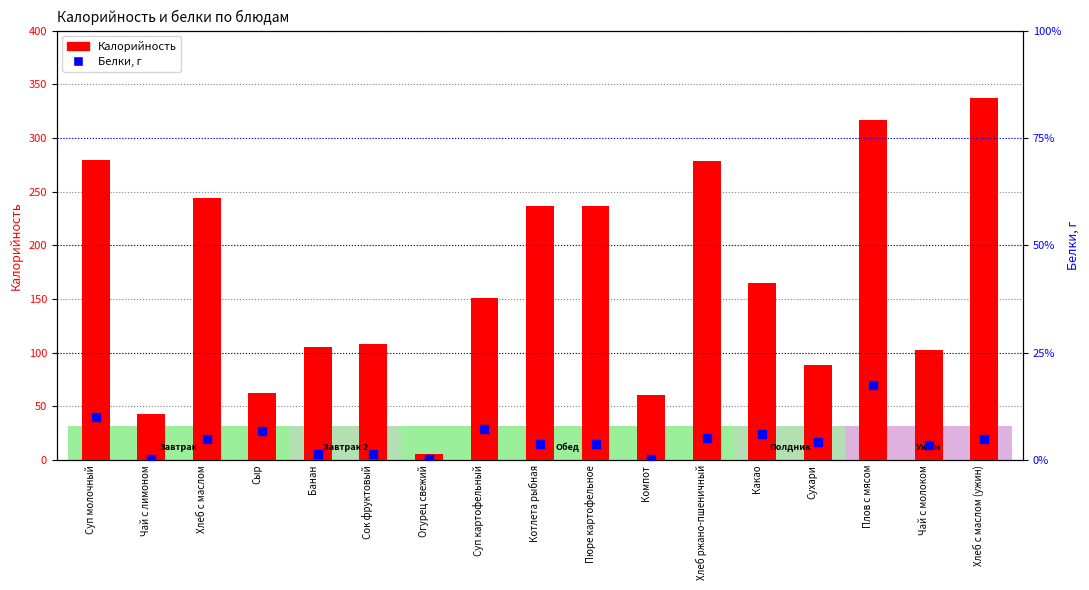

Which series has the largest Y range (max minus min)?

Калорийность